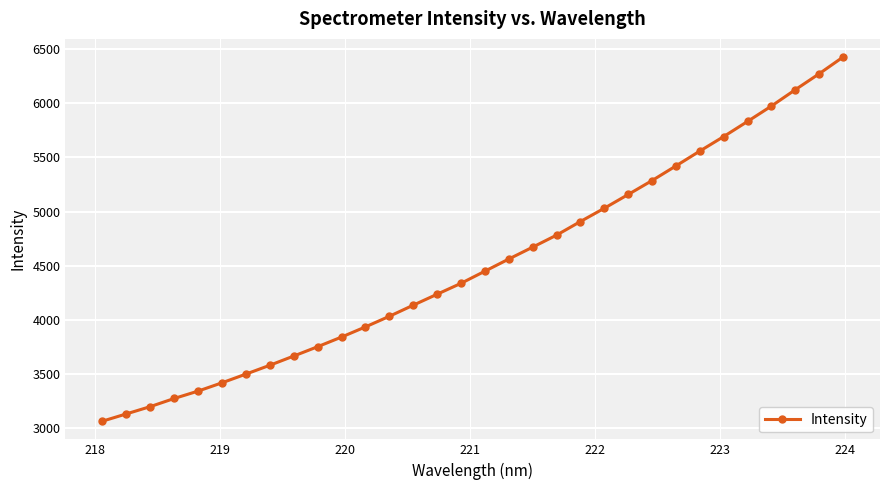

What is the difference between the maximum and minimum values?

3362.4